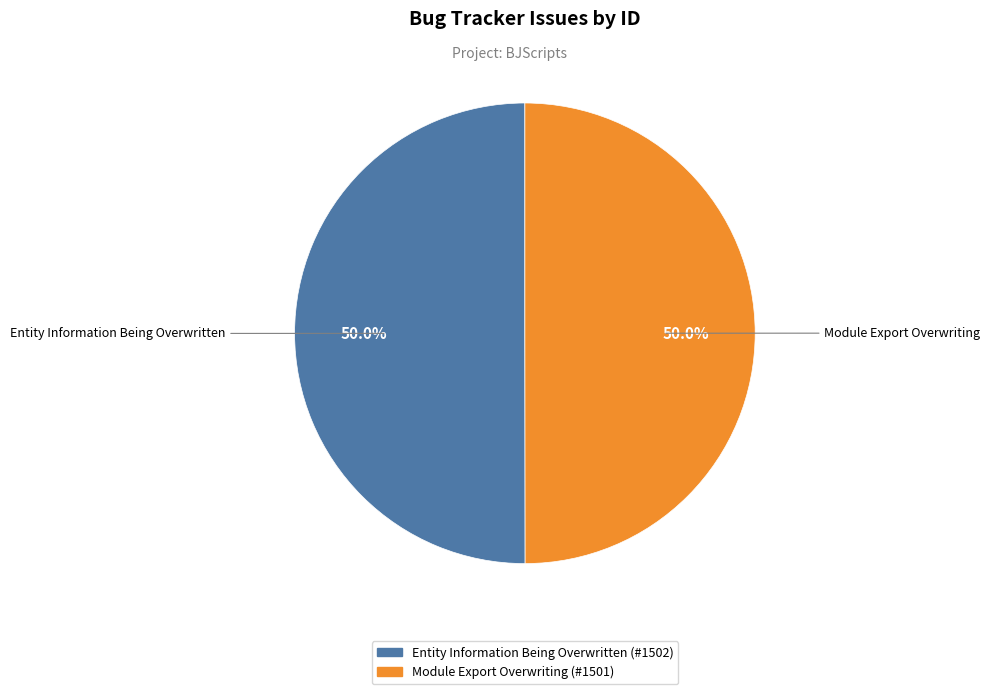

What percentage do Module Export Overwriting and Entity Information Being Overwritten together represent?

100.0%